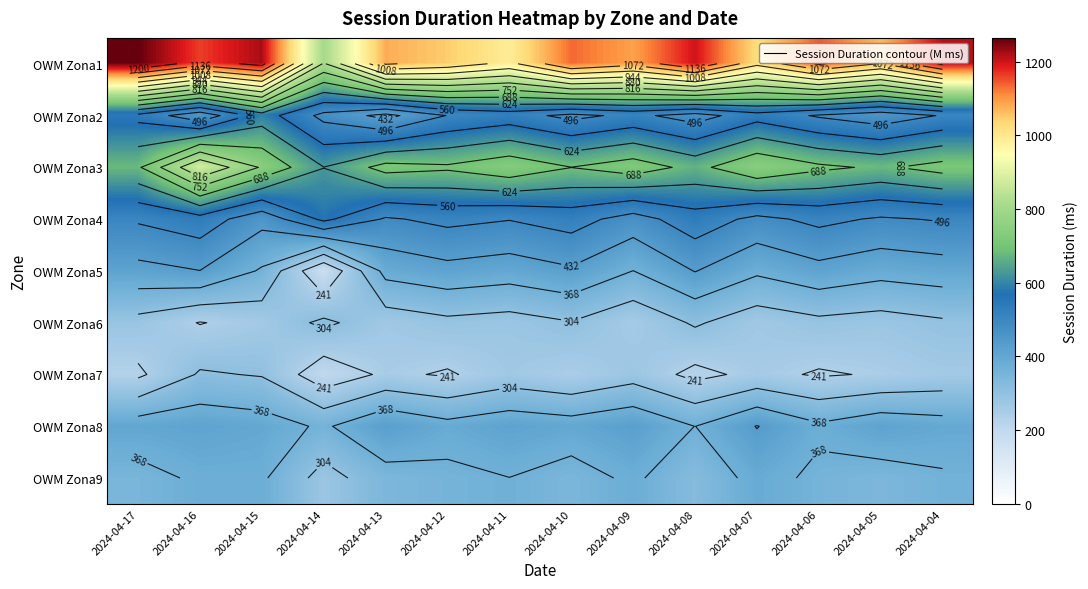

The OWM Zona4 series shows 575.3 at 2024-04-14. True or false?

True